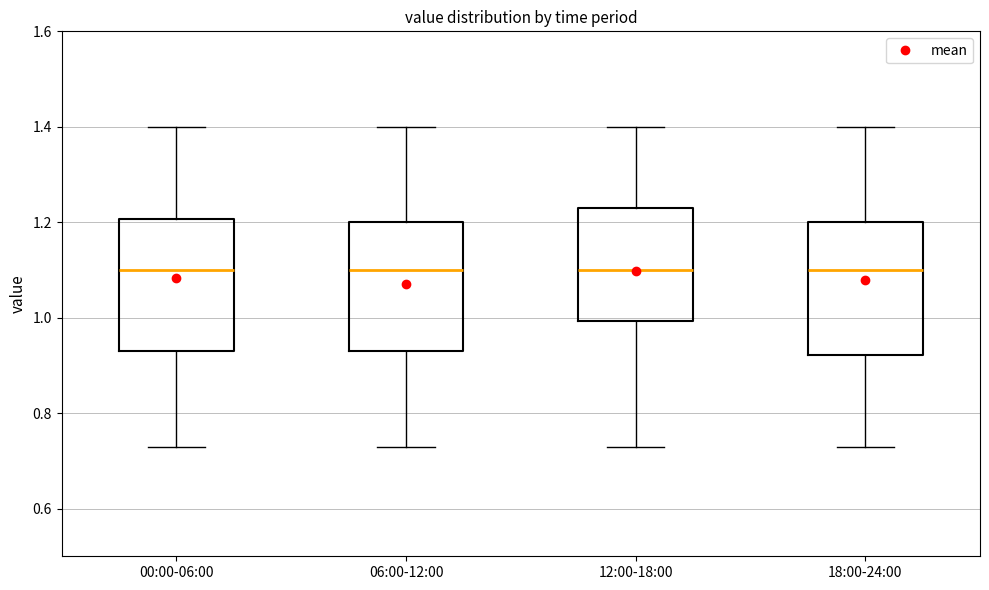

Reading left to right, transcribe this box plot: for each box, give where its median line is, the range the box spans, and where its two whiskers end, as read against the y-axis. The values are not printed on the chart, so give them approximately, as read against the axis.

00:00-06:00: median 1.10, box 0.94 to 1.20, whiskers 0.74 to 1.40
06:00-12:00: median 1.10, box 0.94 to 1.20, whiskers 0.74 to 1.40
12:00-18:00: median 1.10, box 1.00 to 1.24, whiskers 0.74 to 1.40
18:00-24:00: median 1.10, box 0.92 to 1.20, whiskers 0.74 to 1.40